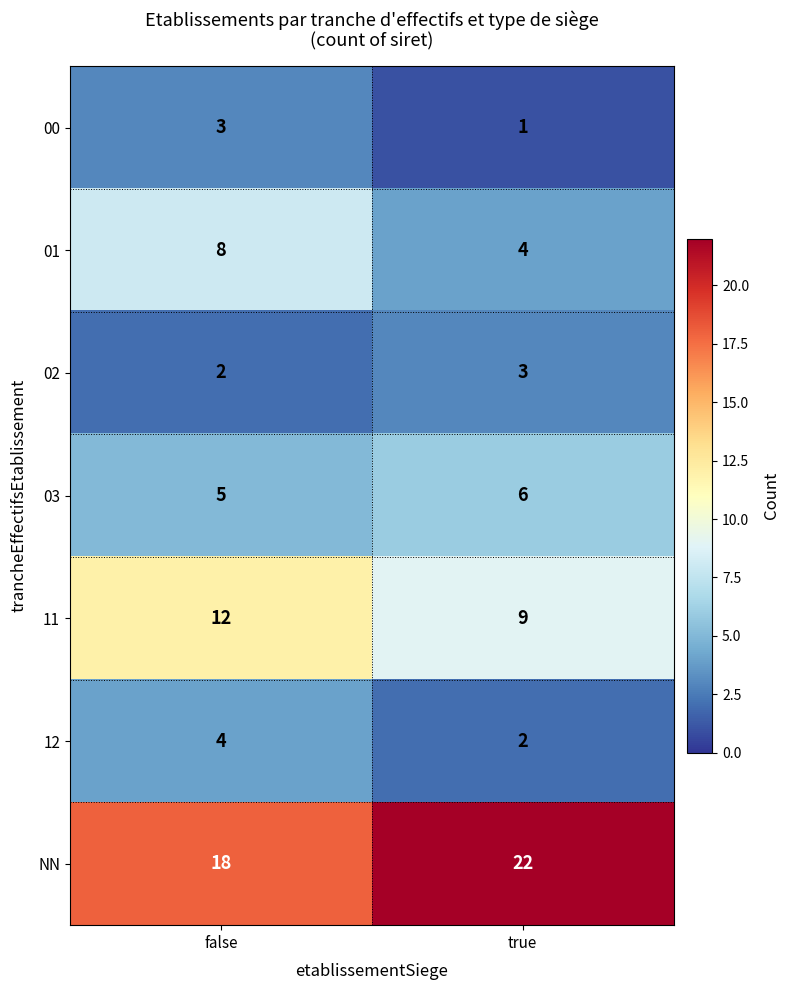

Read the 11 value at false.

12